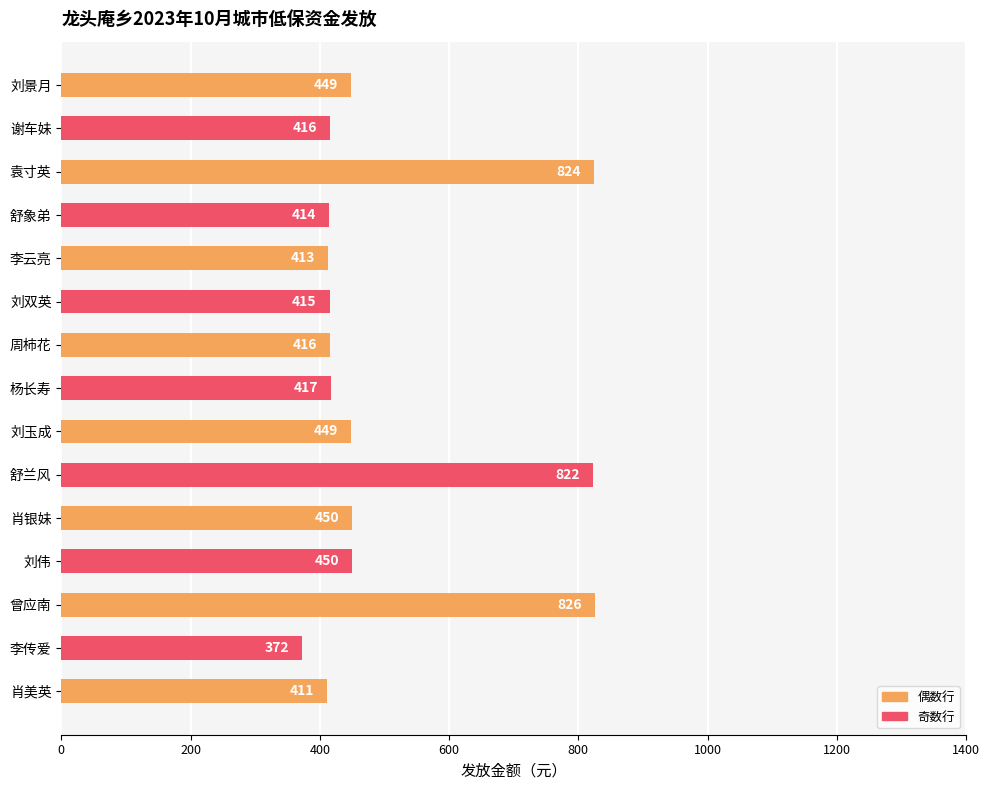

True or false: the data shows 417 at 杨长寿.

True